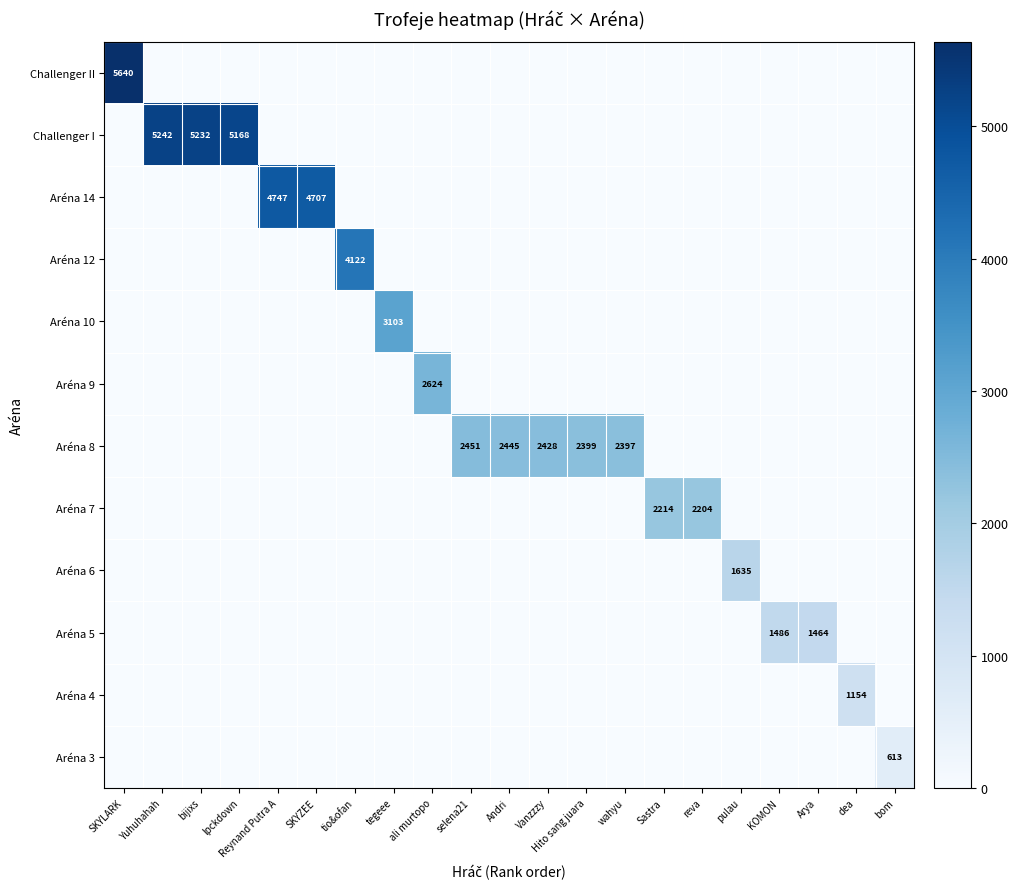

What is the sum of all Aréna 3 values?

613